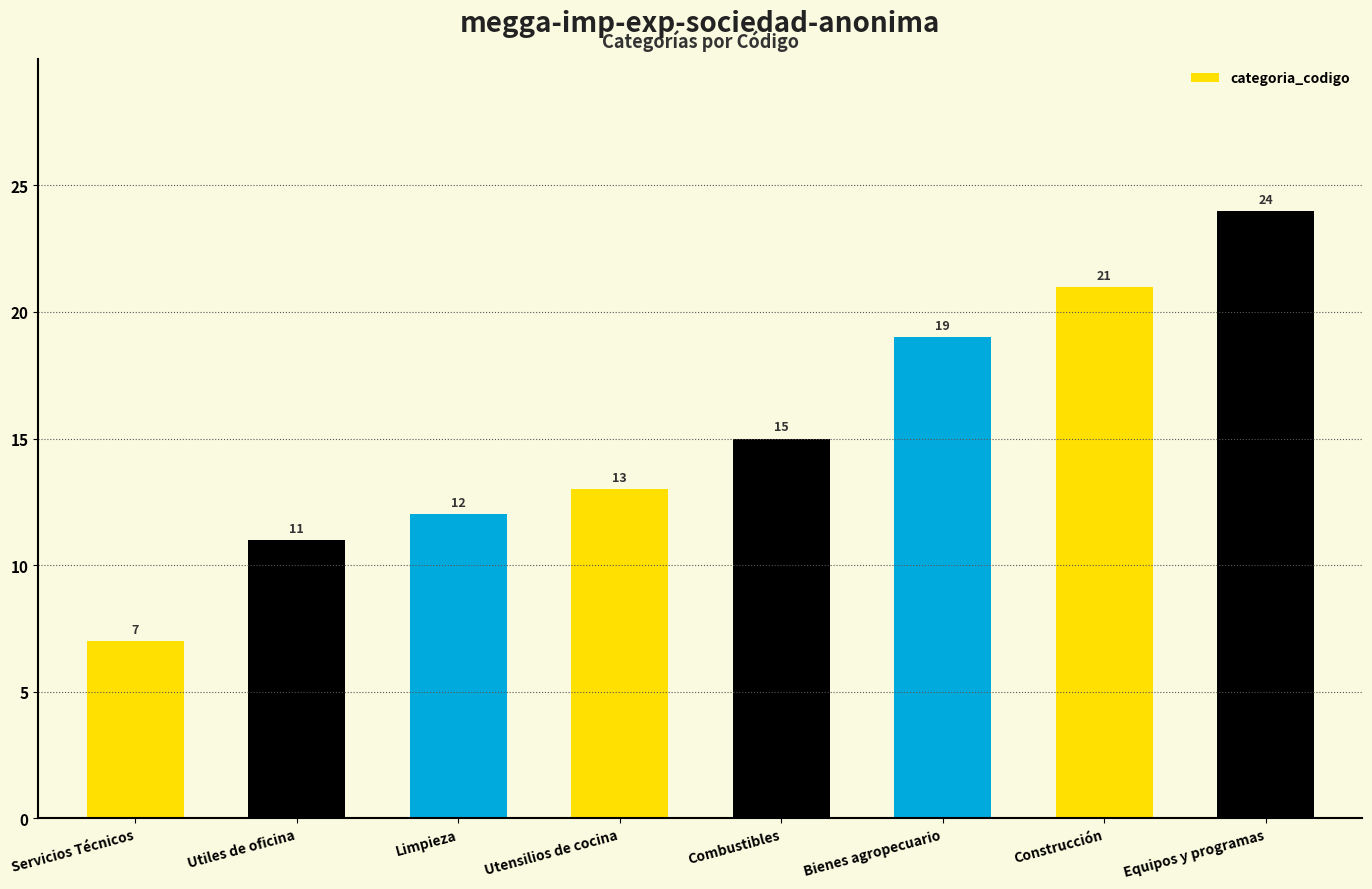

The chart shows a value of 13 at Utensilios de cocina. True or false?

True